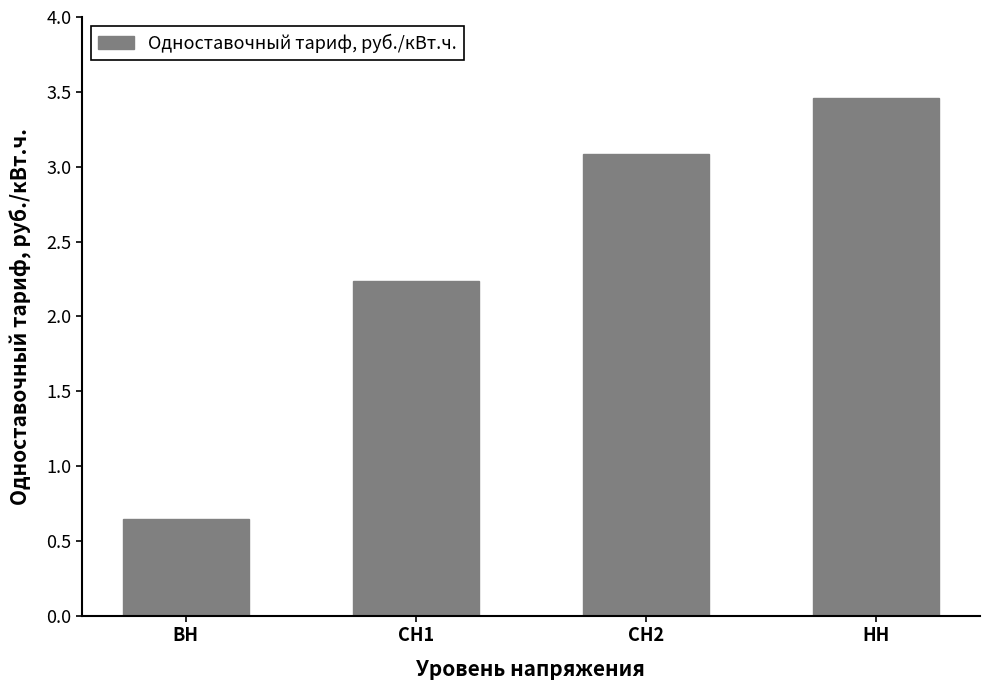

Which category has the lowest value across all series?

ВН